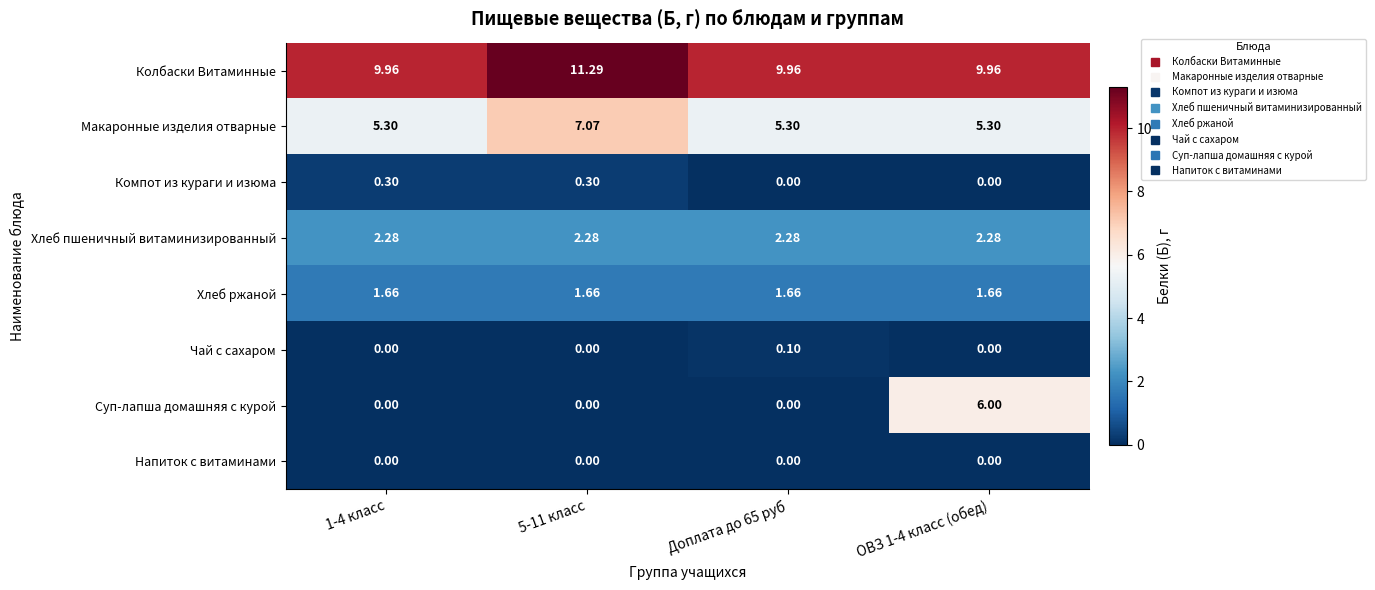

List the series in order of their peak value, highest first.

Колбаски Витаминные, Макаронные изделия отварные, Суп-лапша домашняя с курой, Хлеб пшеничный витаминизированный, Хлеб ржаной, Компот из кураги и изюма, Чай с сахаром, Напиток с витаминами